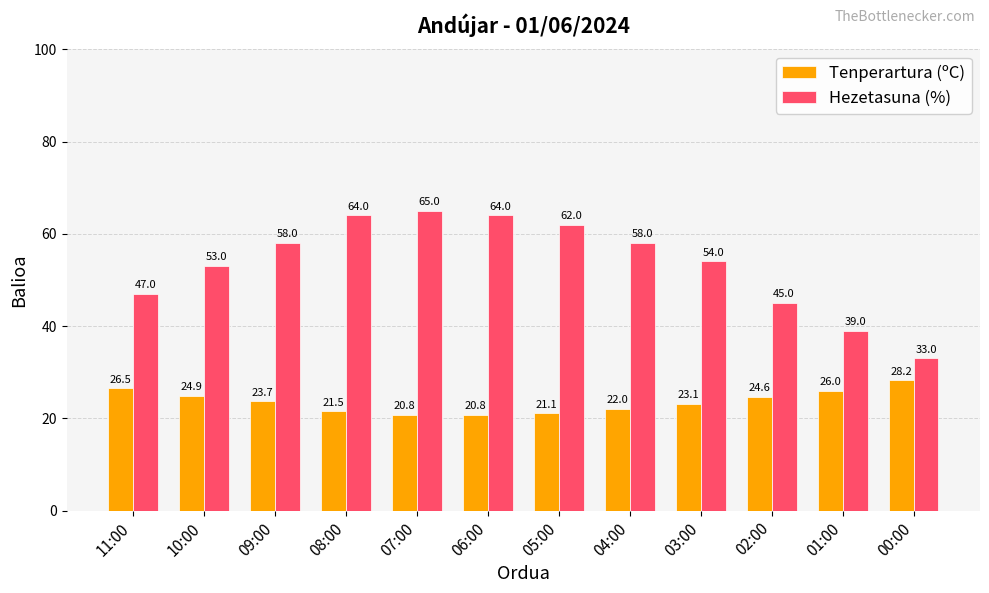

How many groups of bars are there?

12